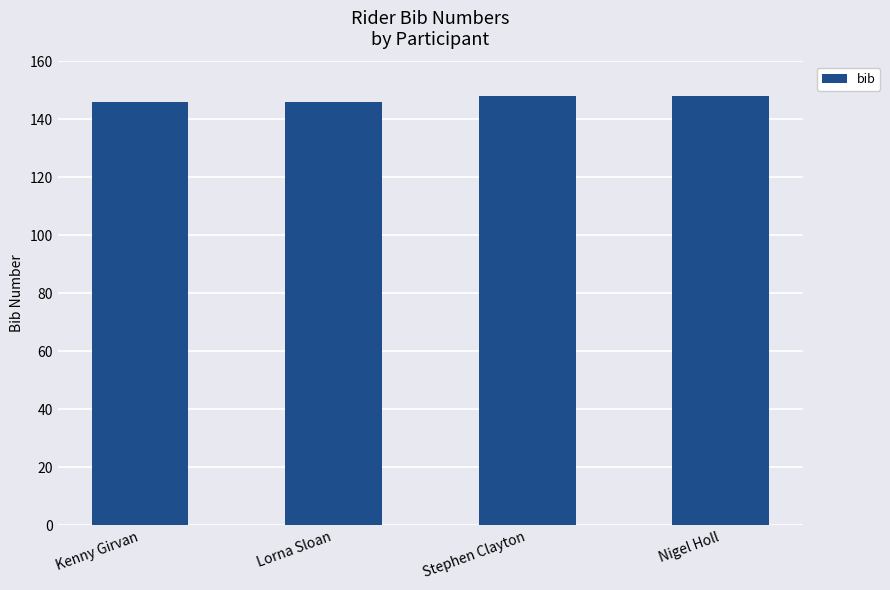

What value does the data have at Kenny Girvan?

146